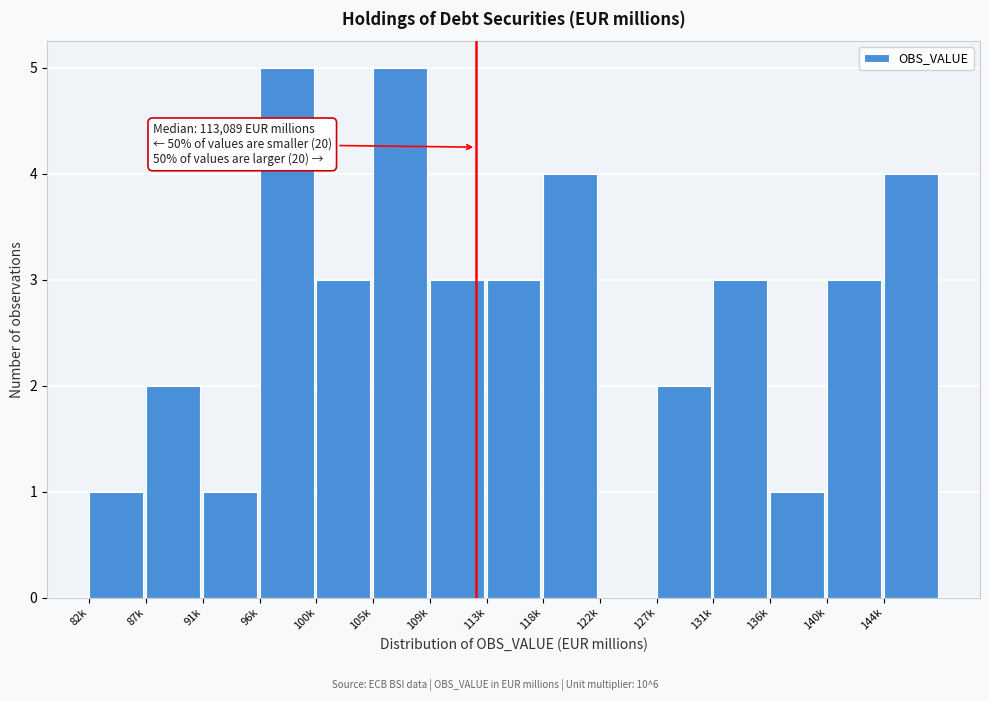

Reading left to right, transcribe all the data shown in this chart.

82k=1	87k=2	91k=1	96k=5	100k=3	105k=5	109k=3	113k=3	118k=4	122k=0	127k=2	131k=3	136k=1	140k=3	144k=4